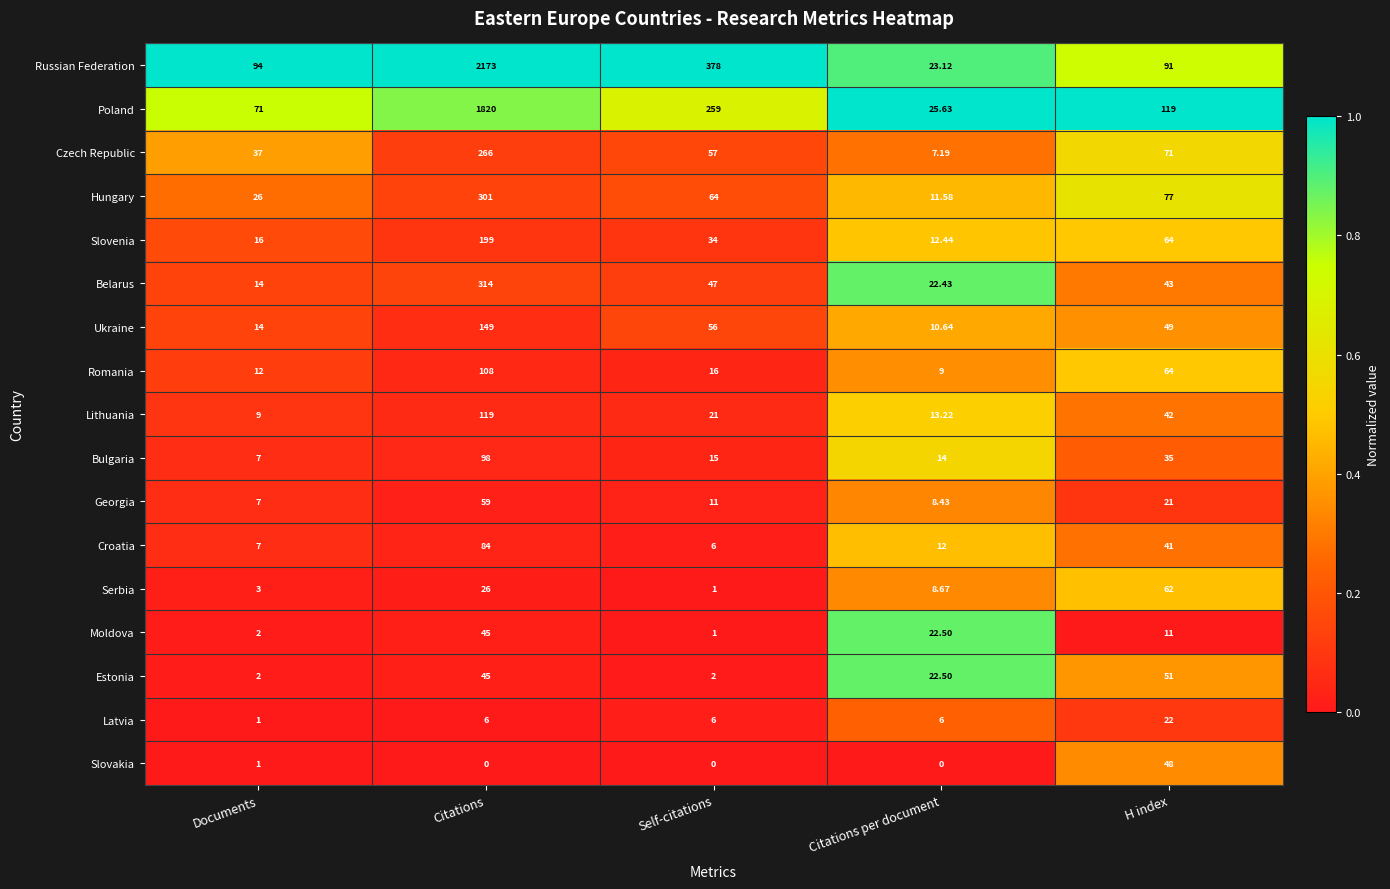

Where does the Croatia series first go above 12?

Citations